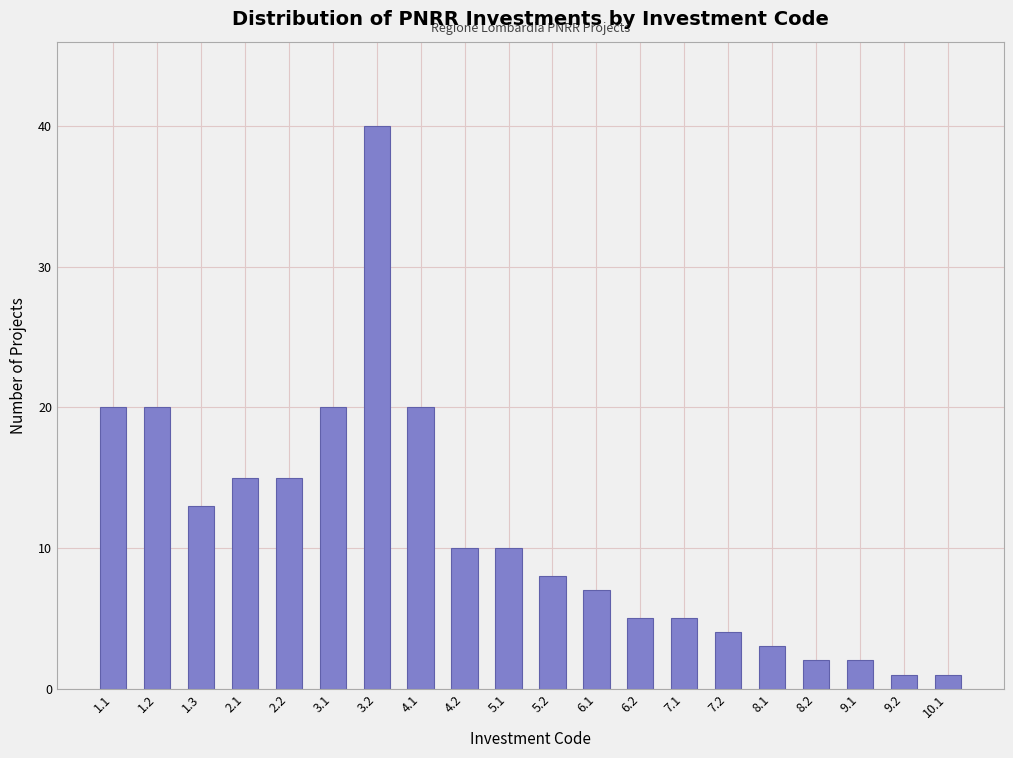

Reading left to right, transcribe all the data shown in this chart.

1.1=20	1.2=20	1.3=13	2.1=15	2.2=15	3.1=20	3.2=40	4.1=20	4.2=10	5.1=10	5.2=8	6.1=7	6.2=5	7.1=5	7.2=4	8.1=3	8.2=2	9.1=2	9.2=1	10.1=1